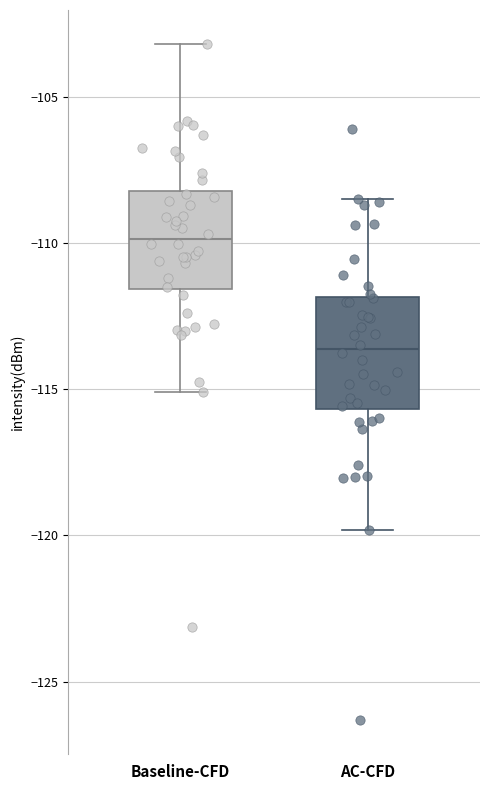

Which box has the lowest median line?

AC-CFD